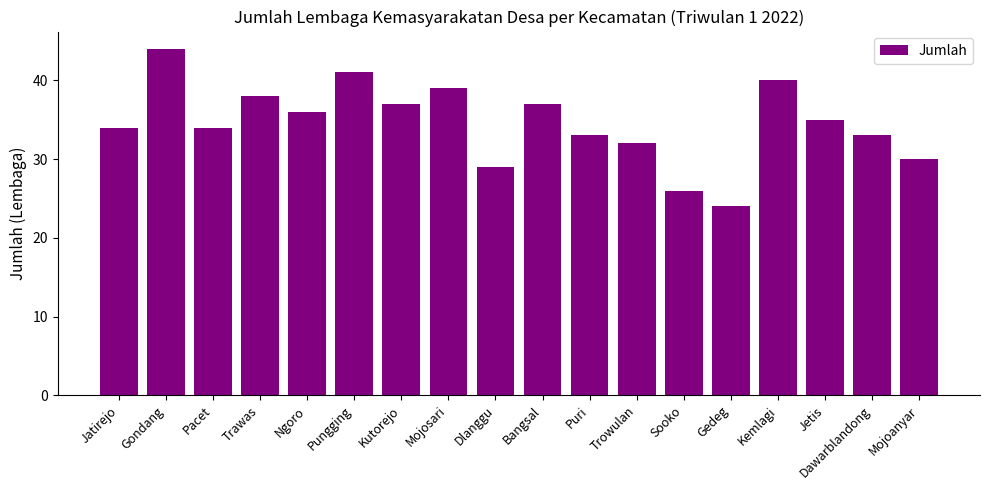

What is the greatest value displayed?

44